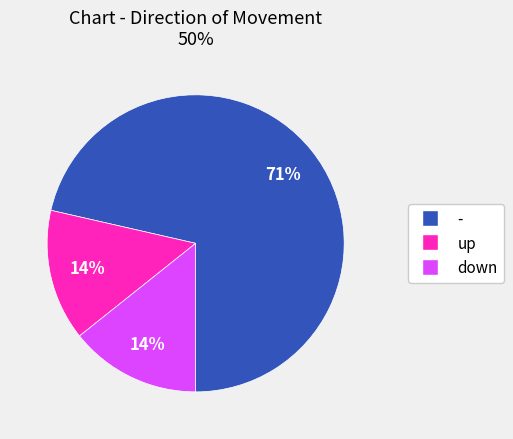

To the nearest percent, what is the average slice percentage?

33%